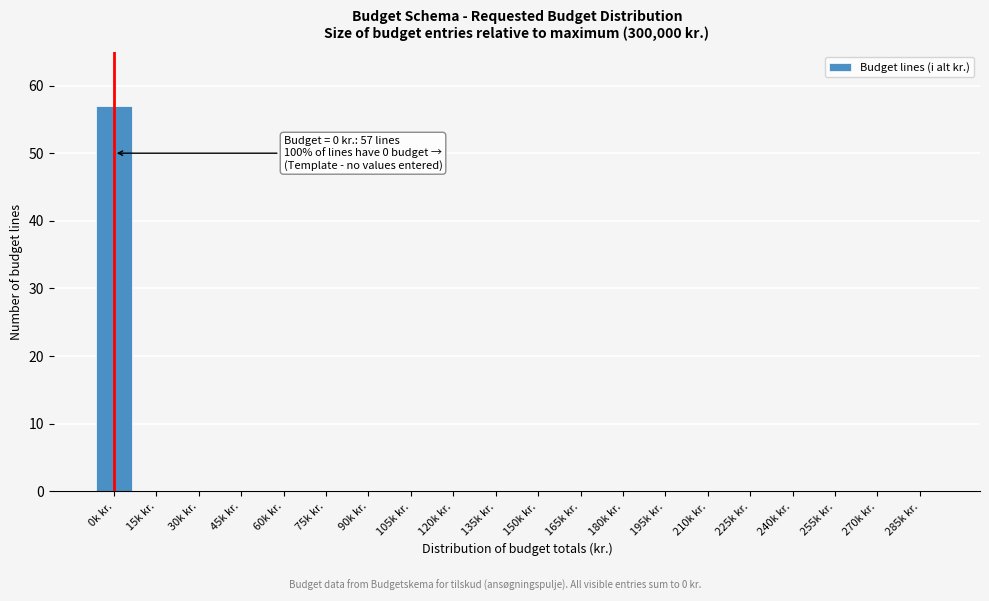

Reading right to left, transcribe all the data shown in this chart.

285k kr.=0	270k kr.=0	255k kr.=0	240k kr.=0	225k kr.=0	210k kr.=0	195k kr.=0	180k kr.=0	165k kr.=0	150k kr.=0	135k kr.=0	120k kr.=0	105k kr.=0	90k kr.=0	75k kr.=0	60k kr.=0	45k kr.=0	30k kr.=0	15k kr.=0	0k kr.=57